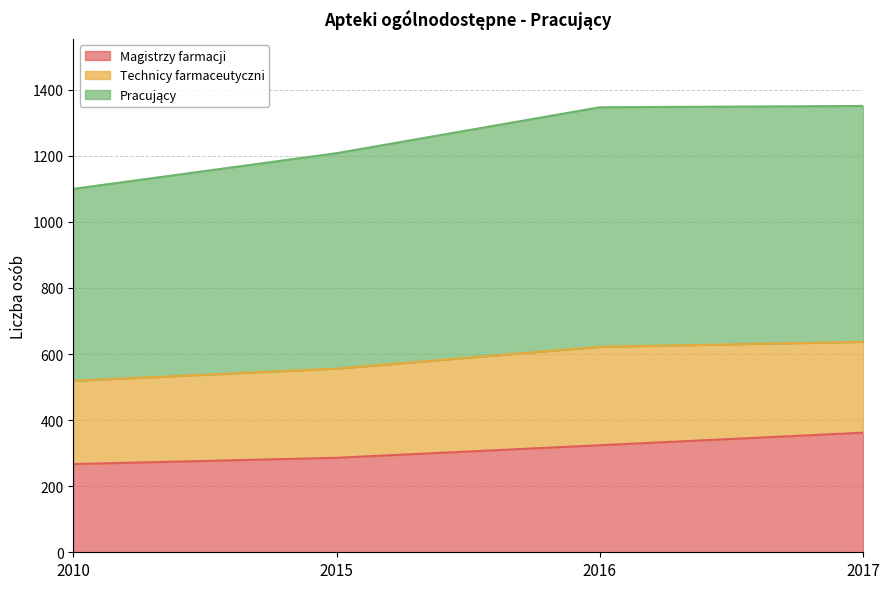

True or false: Magistrzy farmacji and Pracujący intersect in this chart.

False